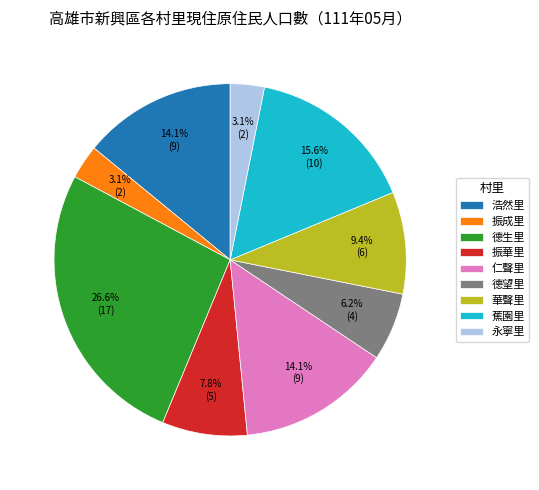

How many slices are in this pie chart?

9